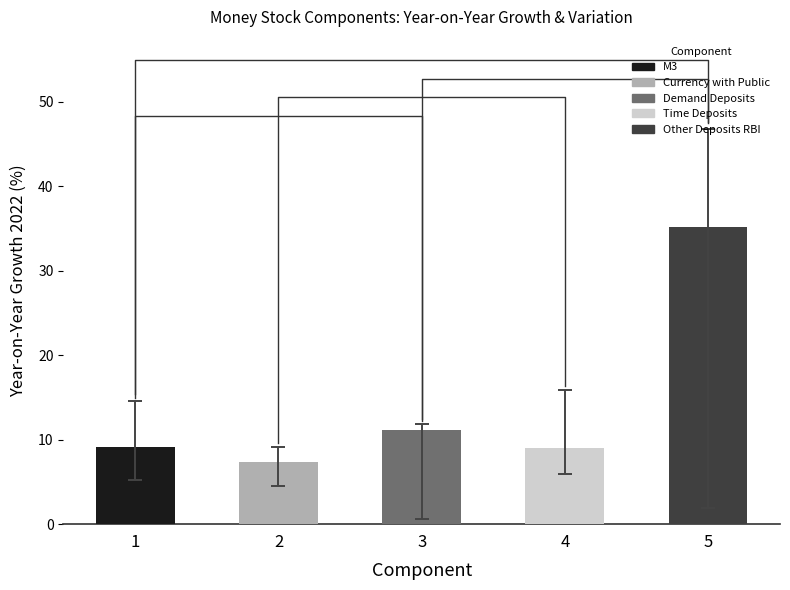

Rank the categories by value from highest to lowest.

5, 3, 1, 4, 2